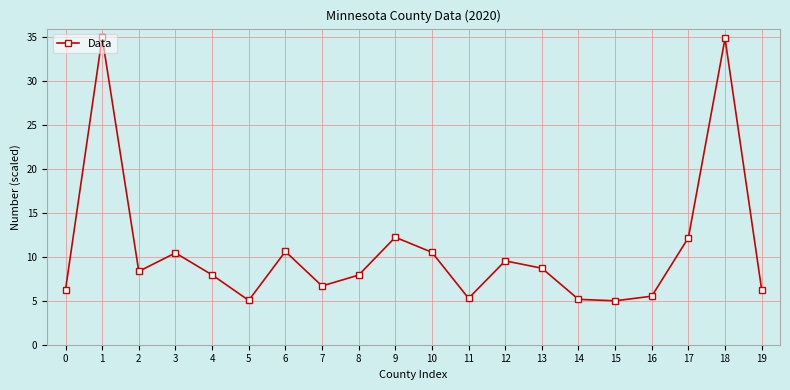

What is the maximum value shown in the chart?

35.0